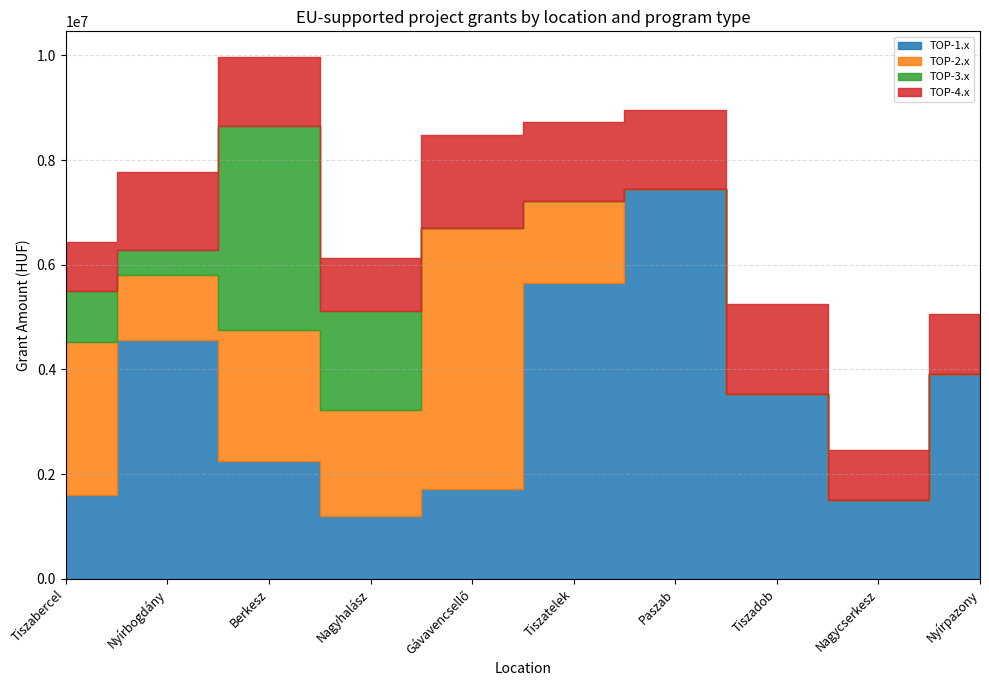

What is the difference between the maximum and minimum values in the TOP-4.x series?

825552